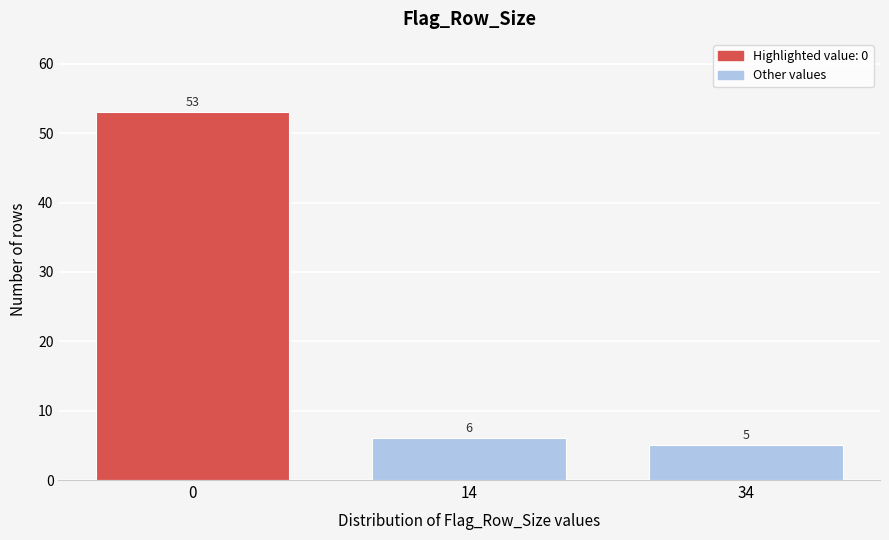

Reading left to right, list all the values displayed in this chart.

0=53	14=6	34=5